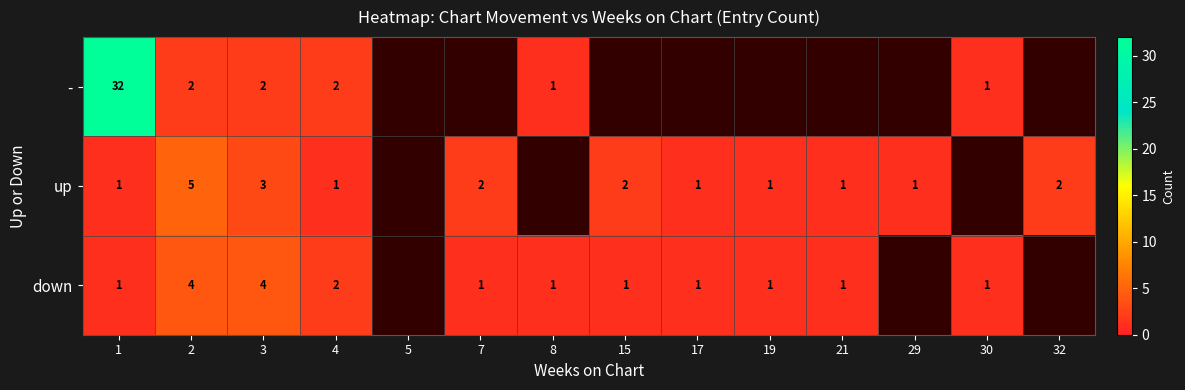

How many series are shown in this chart?

3